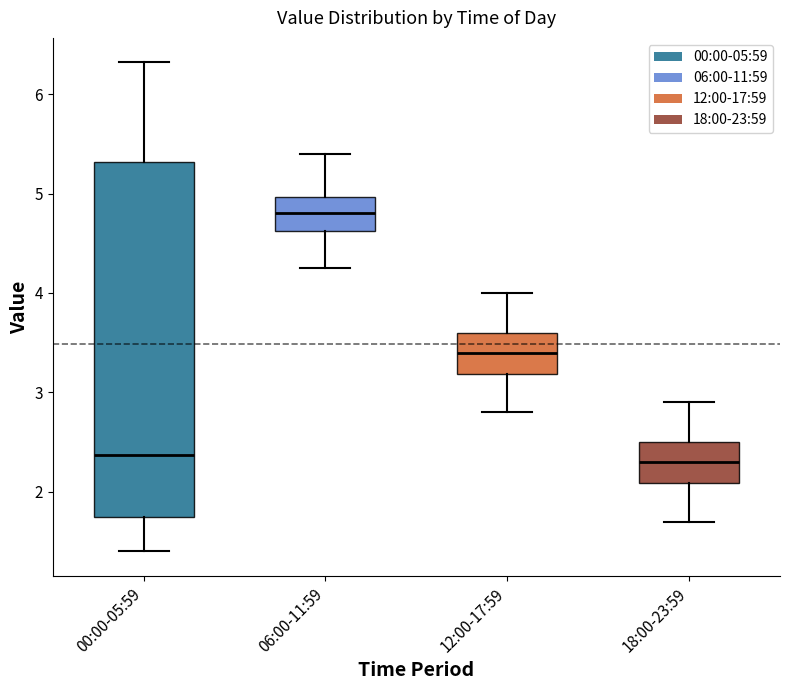

Which box is the tallest, from its lower edge to its upper edge?

00:00-05:59